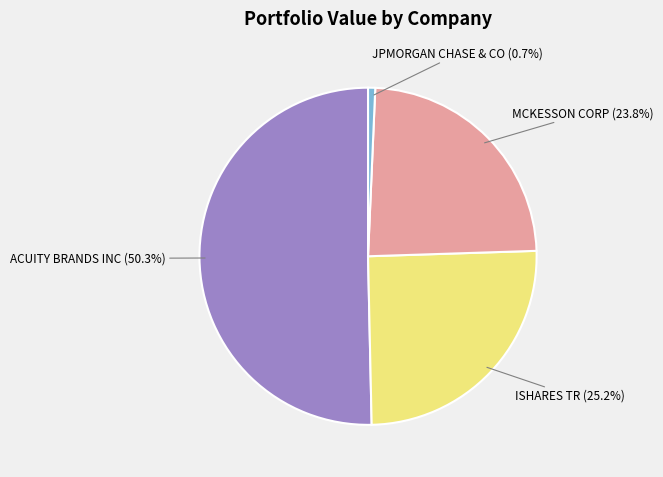

Combined, do MCKESSON CORP and ACUITY BRANDS INC account for over 50%?

Yes